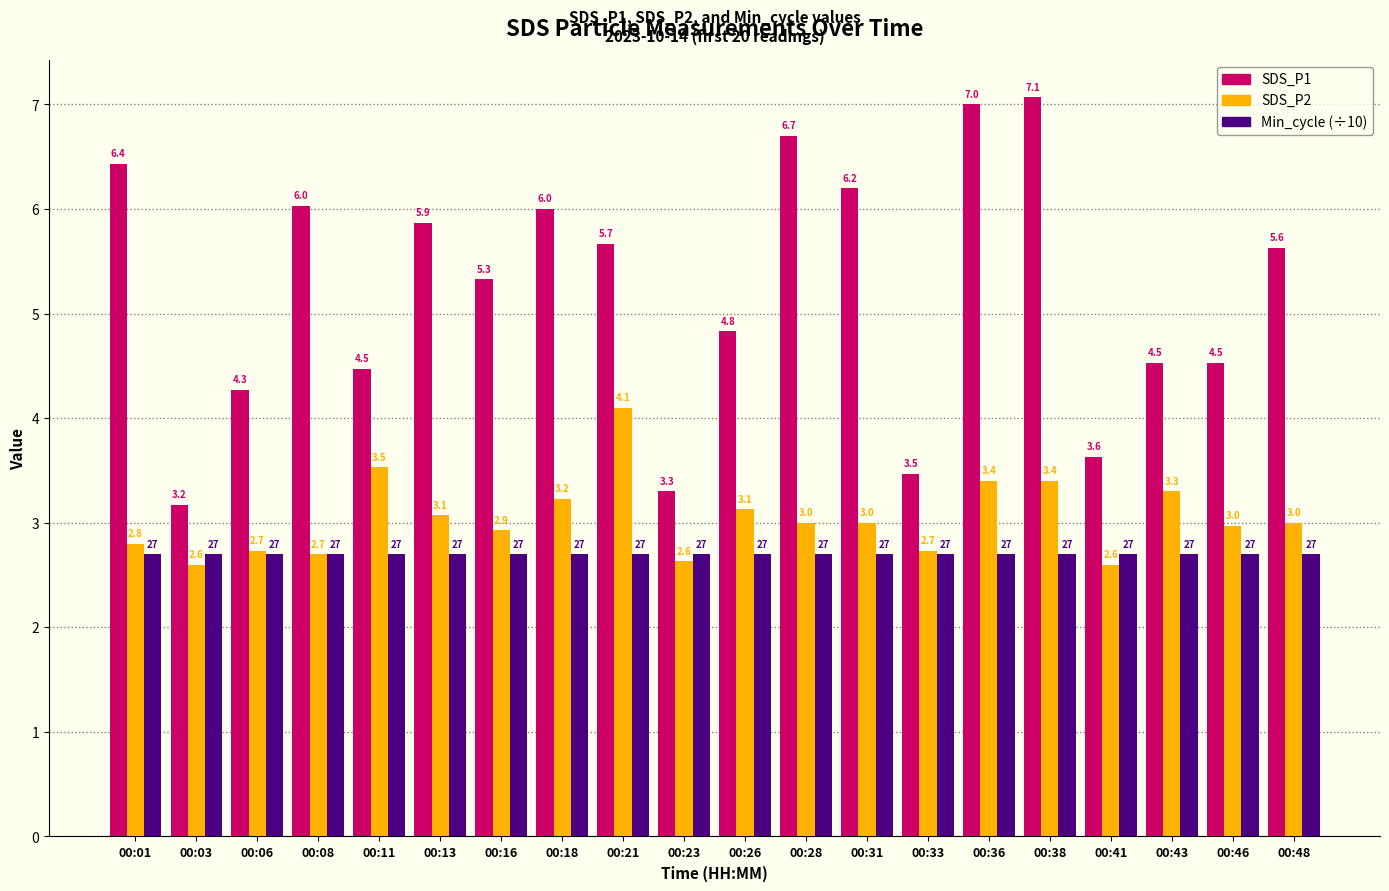

Is the value of SDS_P2 at 00:06 greater than the value of SDS_P1 at 00:06?

No